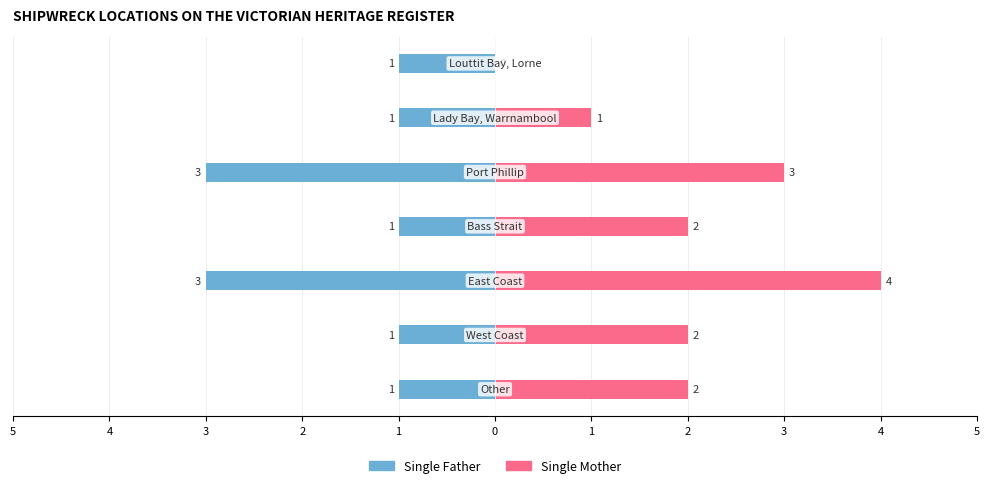

Rank the series by their maximum value, from lowest to highest.

Single Father, Single Mother